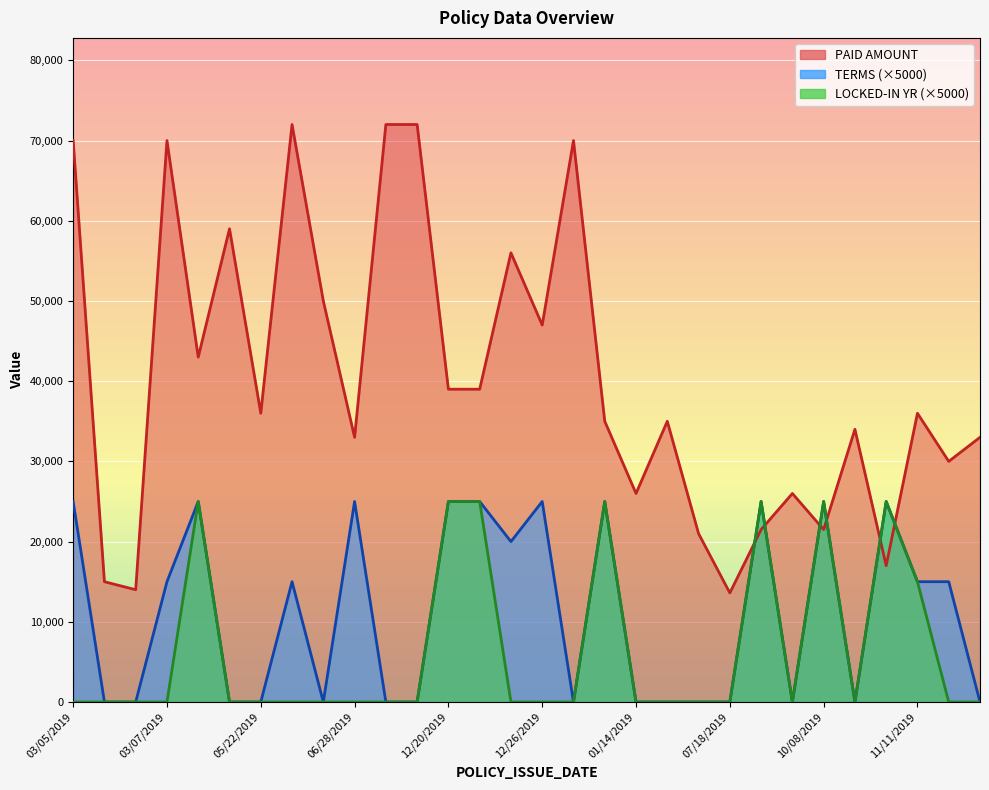

The value of PAID AMOUNT at 01/28/2019 is 98174. True or false?

False